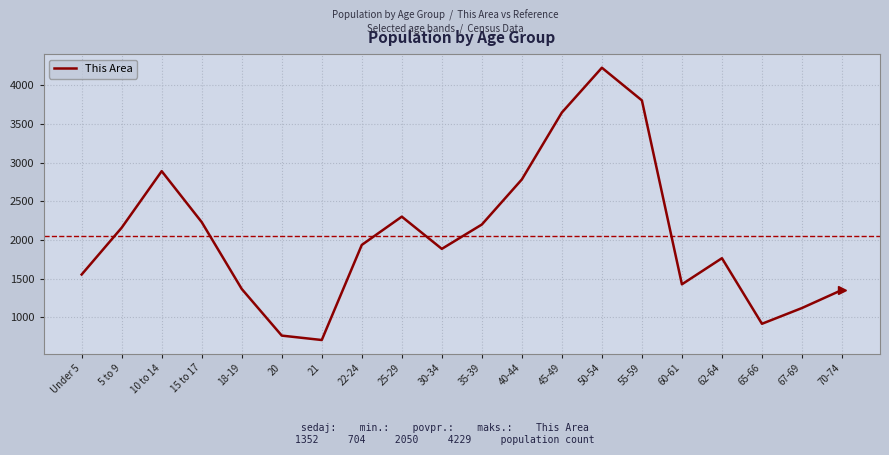

How many lines are shown in the chart?

1